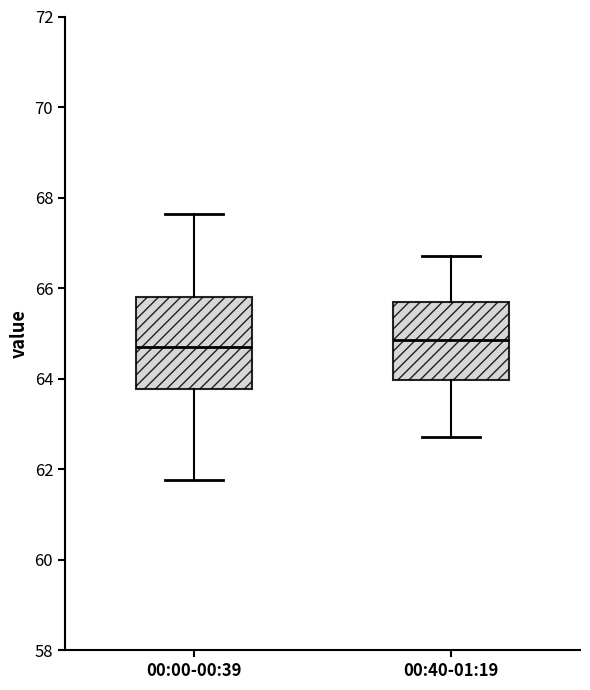

Reading left to right, read every box against the y-axis: the position of its median line, the range the box covers, and the ends of its whiskers. The values are not printed on the chart, so give them approximately, as read against the axis.

00:00-00:39: median 64.6, box 63.8 to 65.8, whiskers 61.8 to 67.6
00:40-01:19: median 64.8, box 64.0 to 65.8, whiskers 62.8 to 66.8